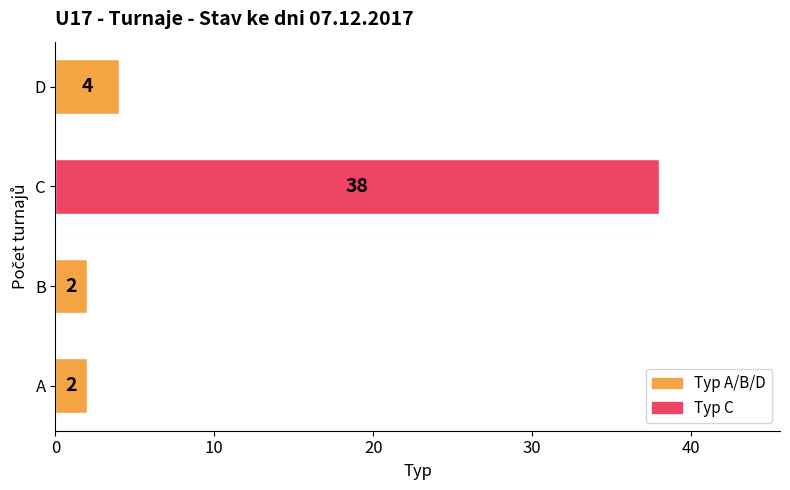

True or false: the data shows 4 at D.

True